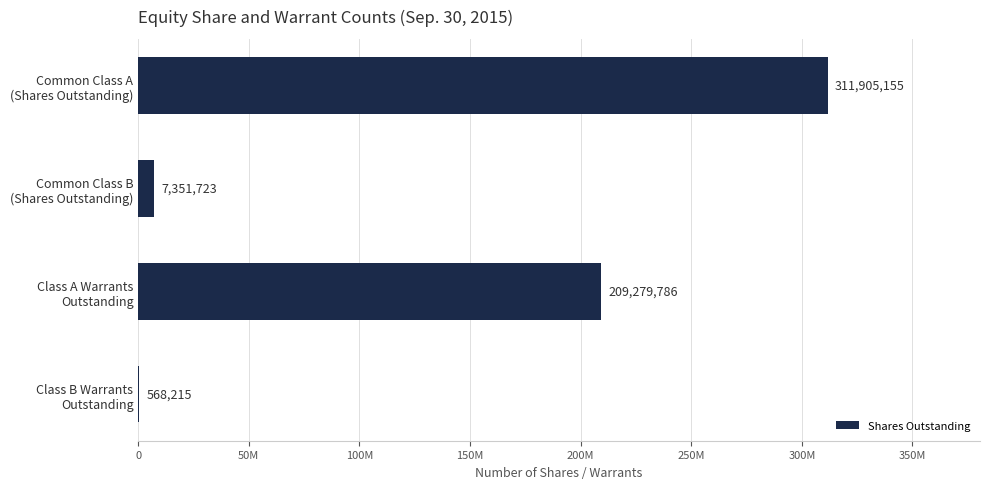

What is the average value?

132276220